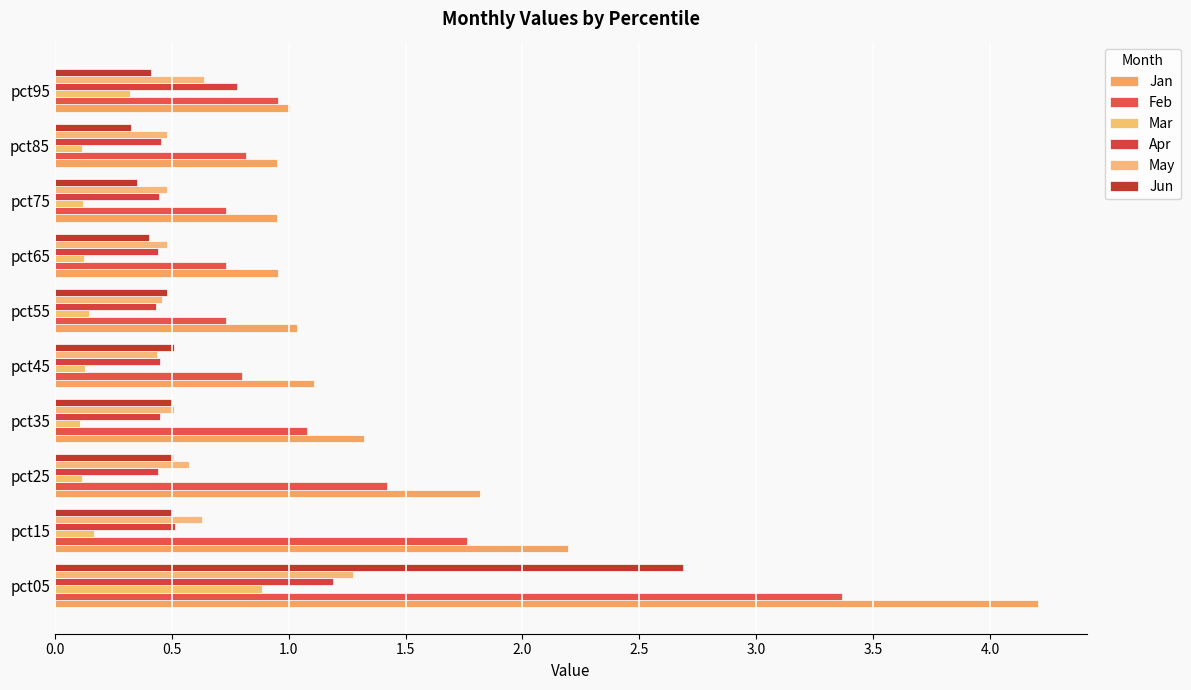

What position from the left is 1.5?

4